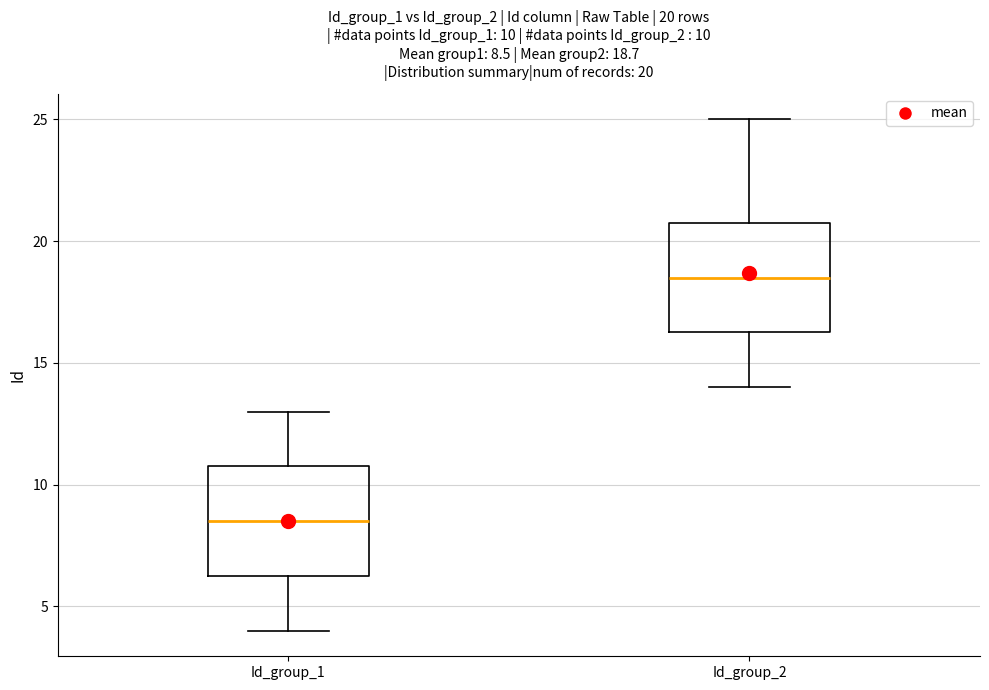

Which box has the highest median line?

Id_group_2